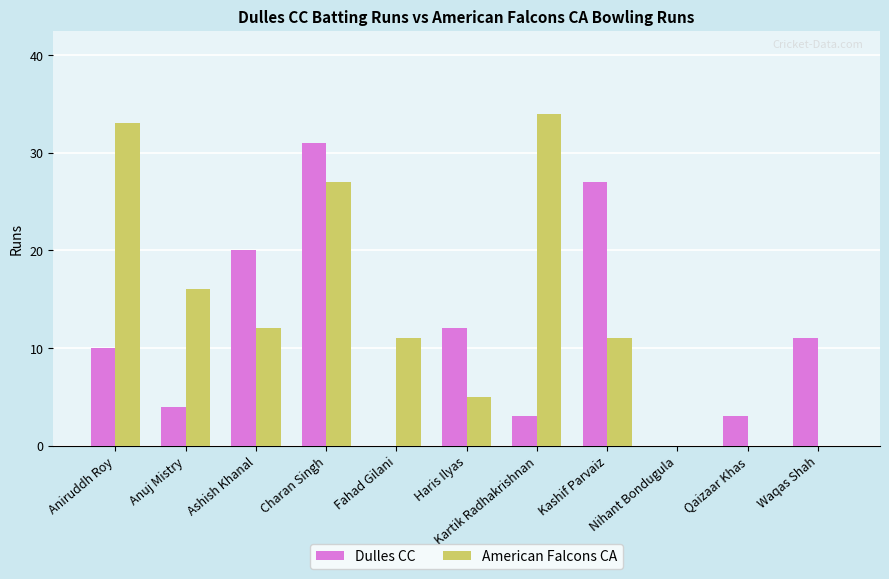

What is the difference between the American Falcons CA values at Kashif Parvaiz and Kartik Radhakrishnan?

23